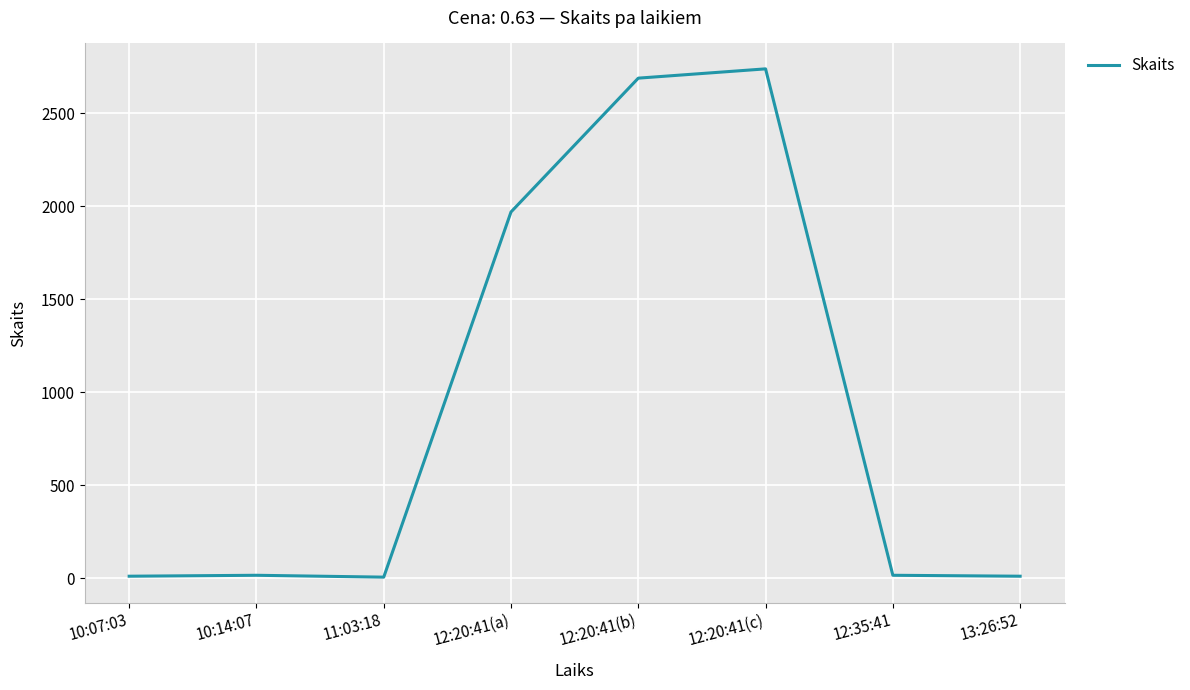

Is this an area chart (filled region under the line)?

No